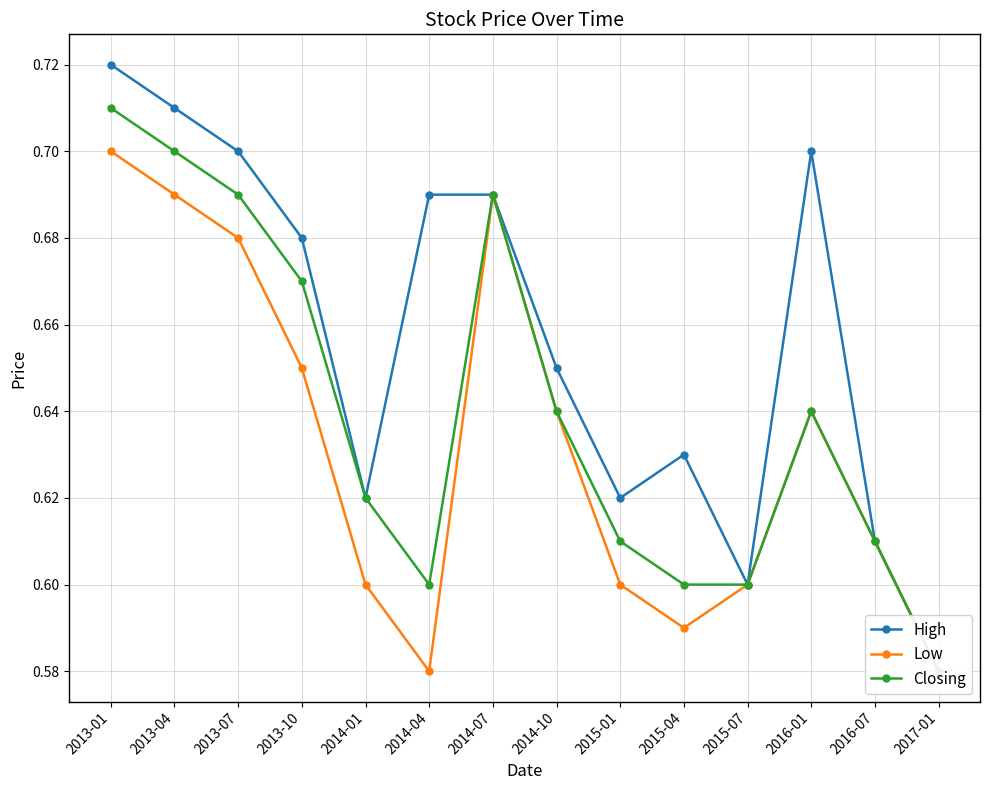

Where is the first local minimum for High?

2014-01